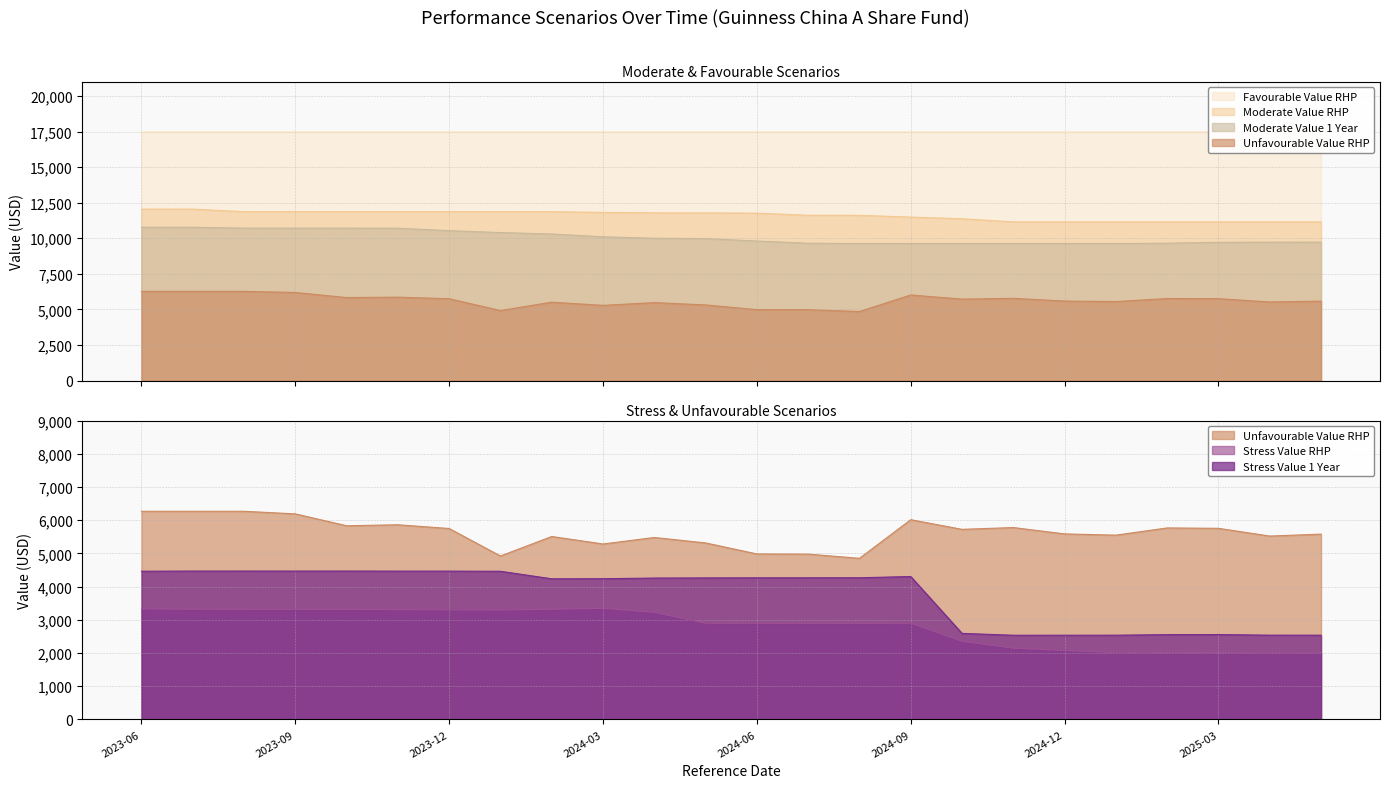

Count the number of data series in this chart.

6